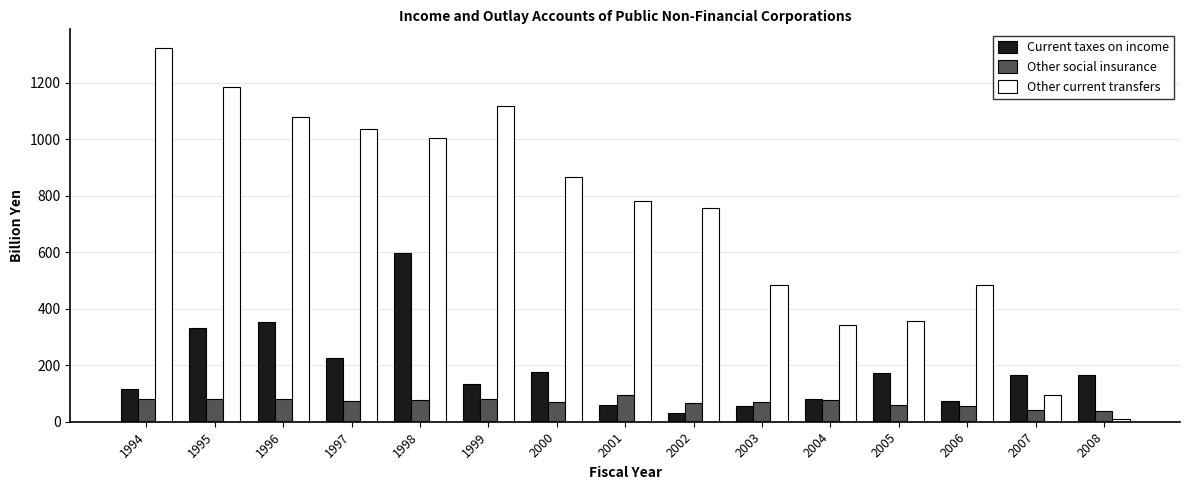

Between 2000 and 2002, which series saw the biggest shift?

Current taxes on income